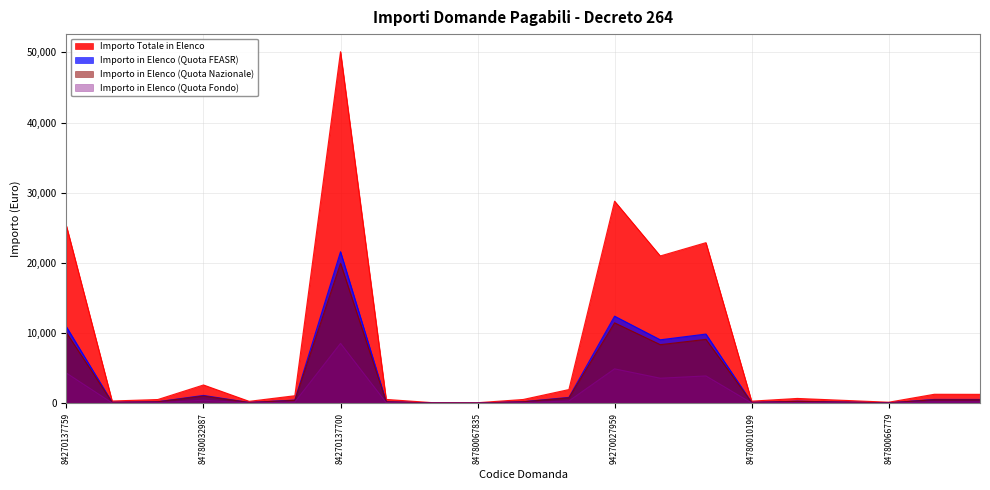

What is the difference between the second highest and minimum values in the Importo in Elenco (Quota Fondo) series?

4899.1